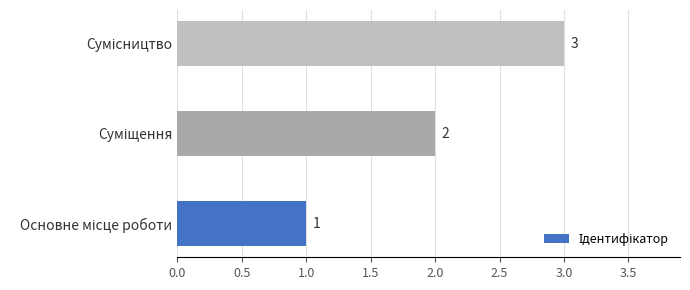

What is the maximum value shown in the chart?

3